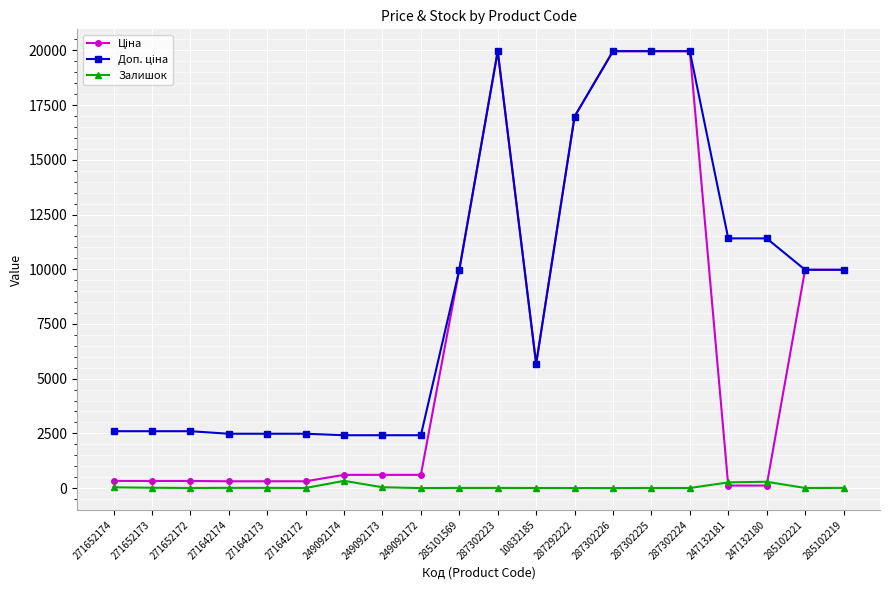

Is this an area chart (filled region under the line)?

No